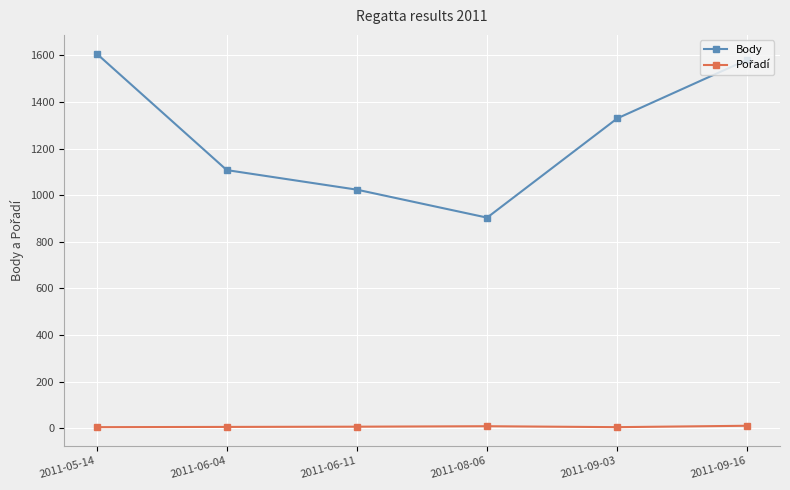

Count the number of data series in this chart.

2